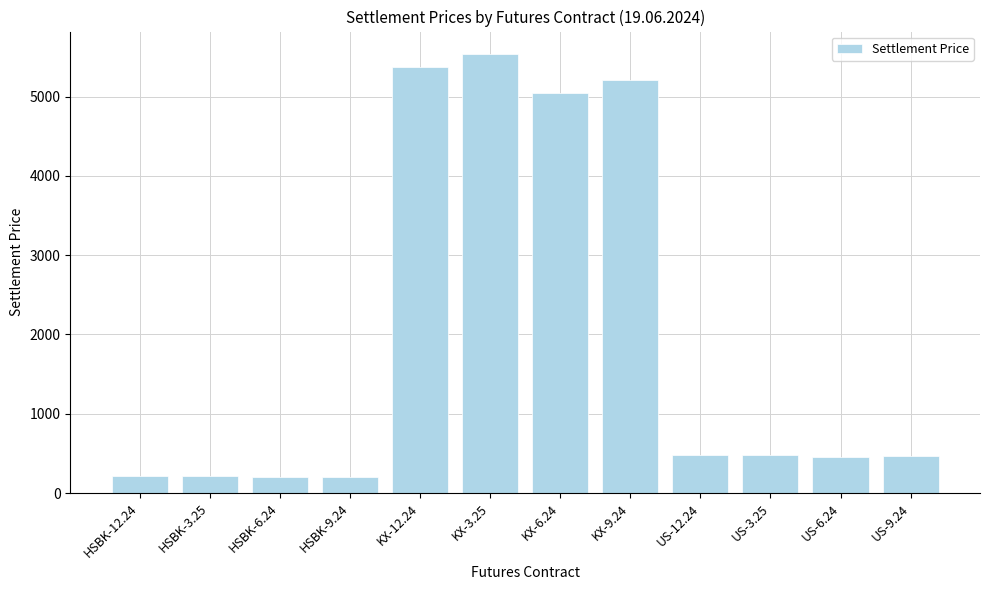

Which has a higher value, KX-3.25 or KX-12.24?

KX-3.25